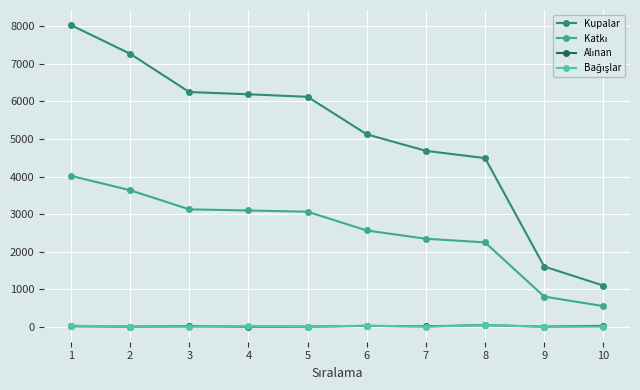

How many distinct data groups are displayed?

4